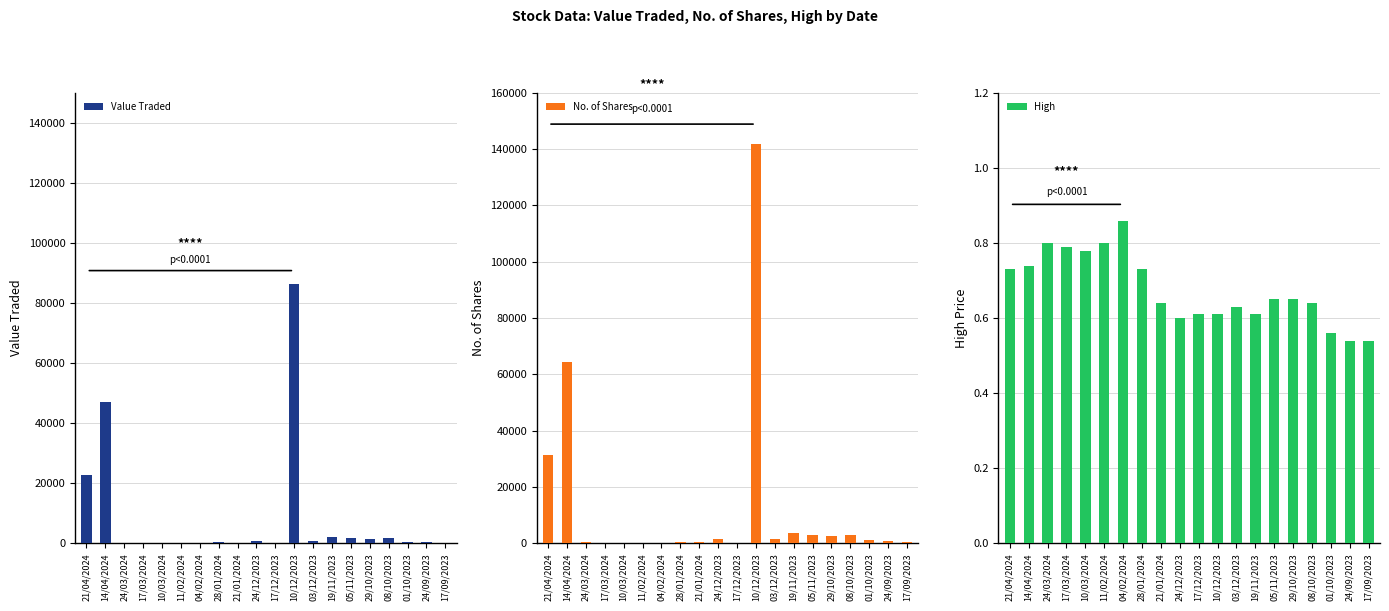

Between 14/04/2024 and 04/02/2024, which is larger?

14/04/2024